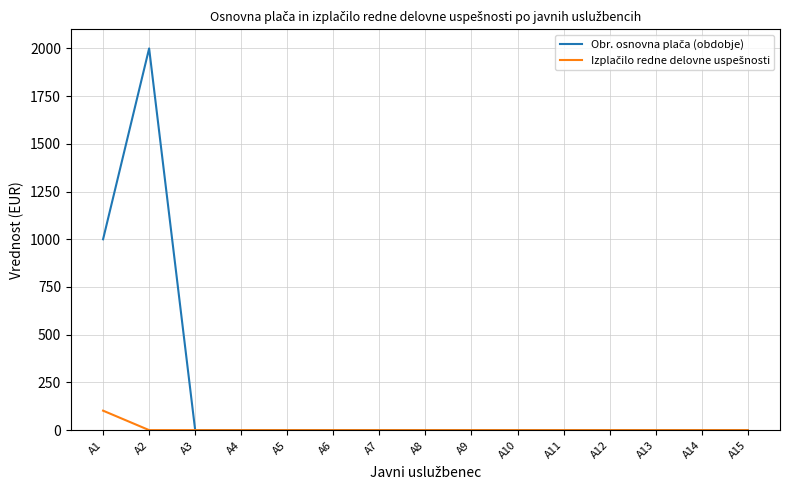

At which category is the sum across all series the highest?

A2